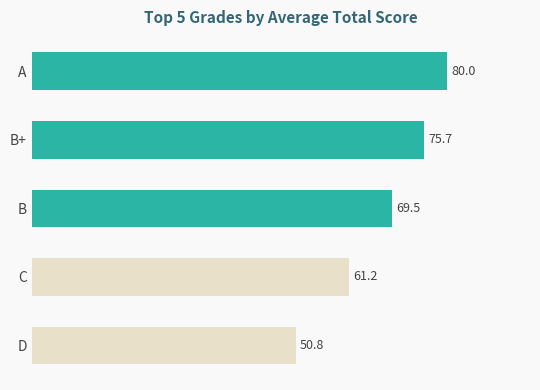

Which label corresponds to the smallest value in the chart?

D